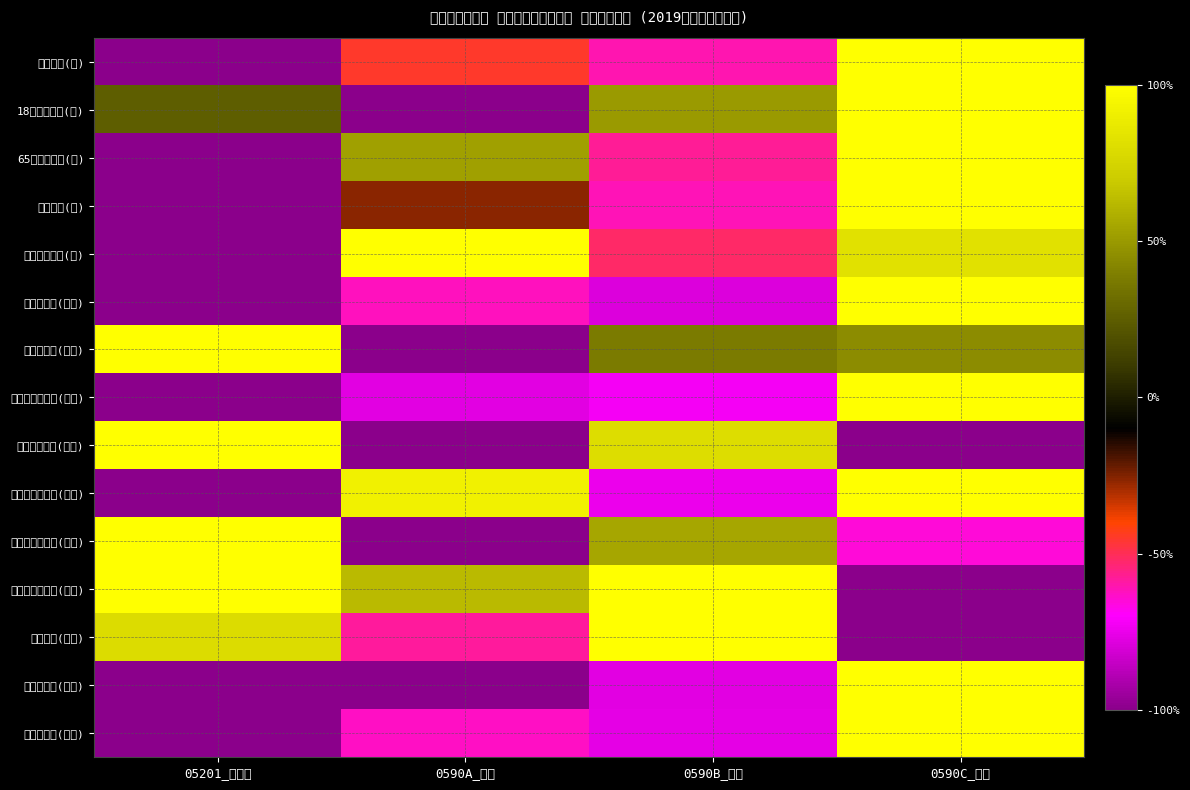

What is the minimum value shown in the chart?

-1.0